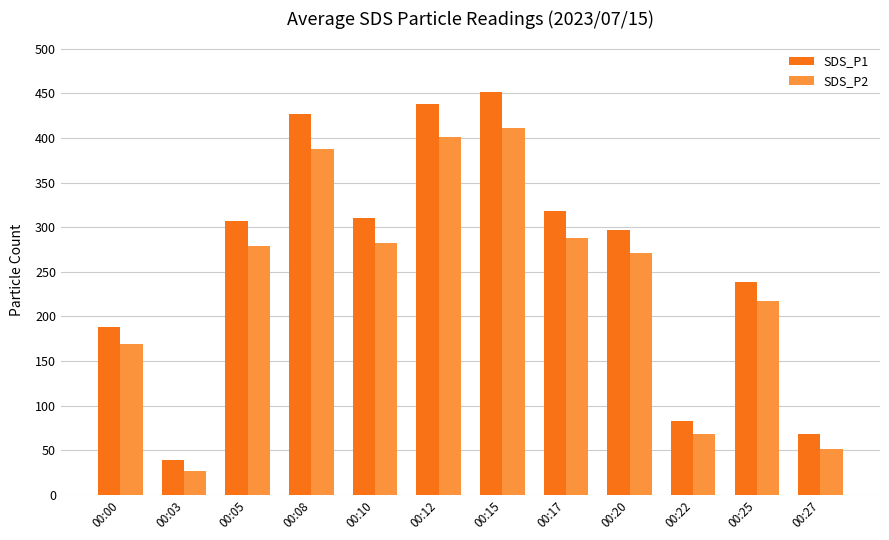

What is the average value of the SDS_P2 series?

237.8